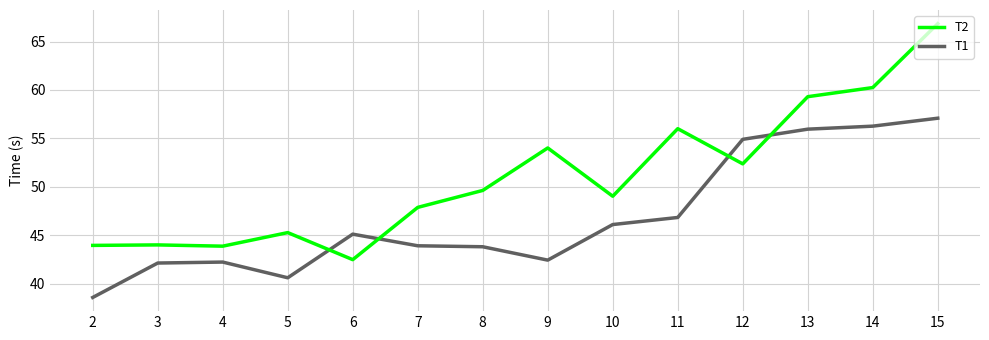

Is it true that T1 equals 54.9 at 12?

True